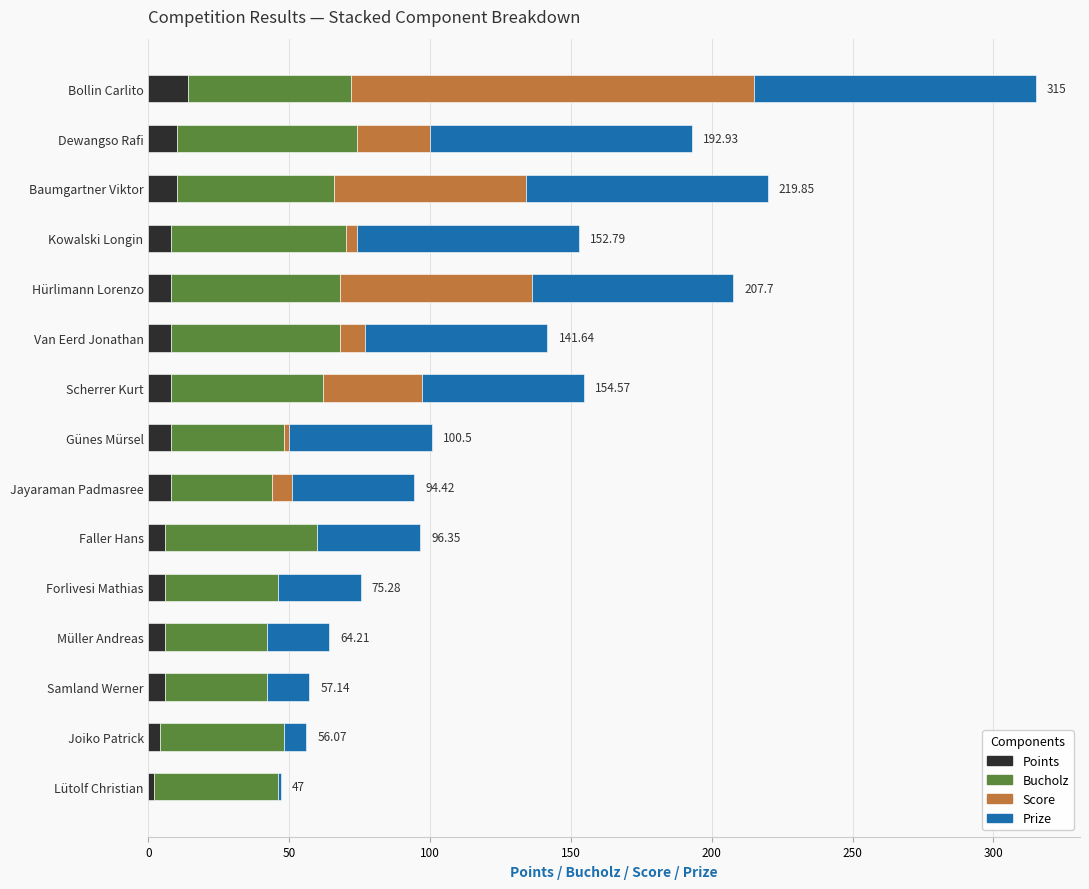

At which category is the sum across all series the highest?

Bollin Carlito